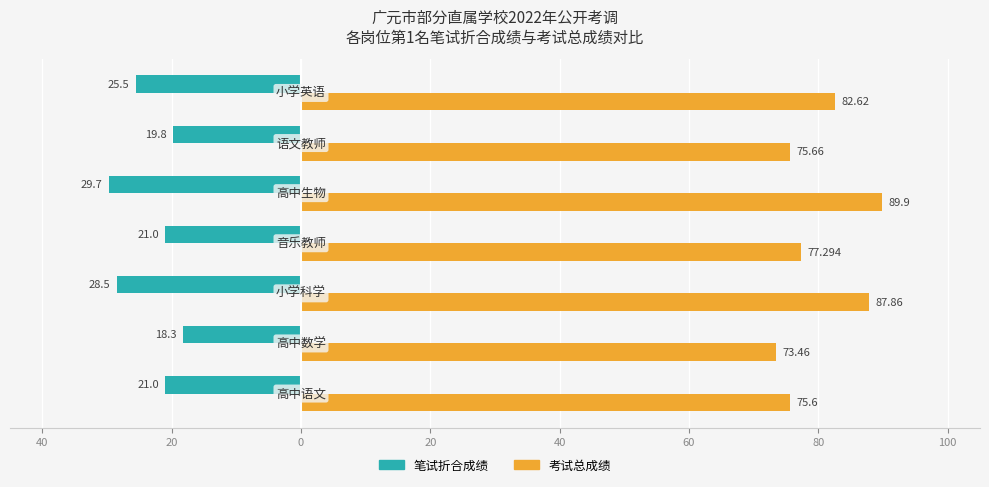

What are all the series names shown in the legend?

笔试折合成绩, 考试总成绩